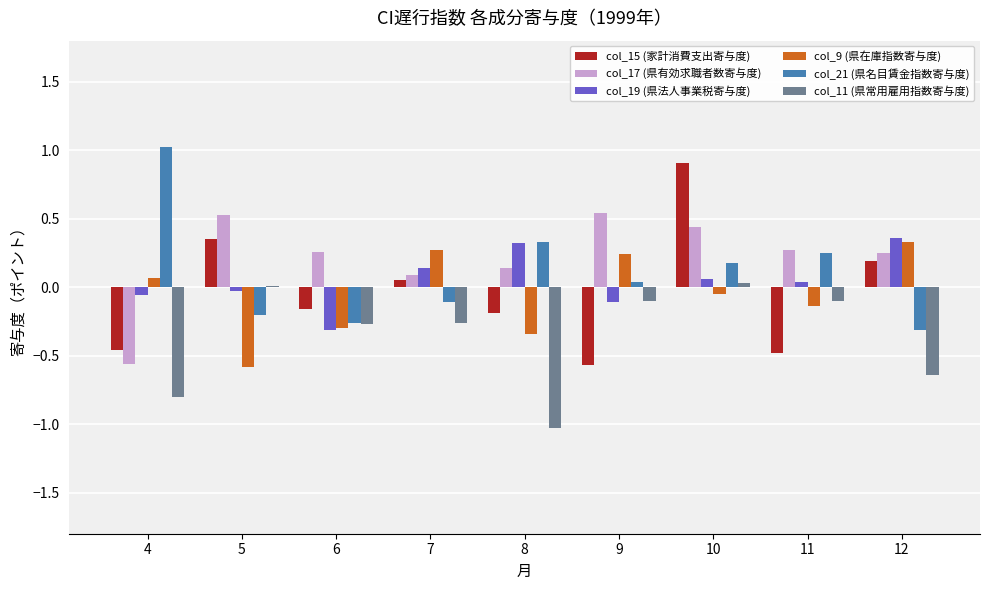

The value of col_9 (県在庫指数寄与度) at 12 is 0.1. True or false?

False